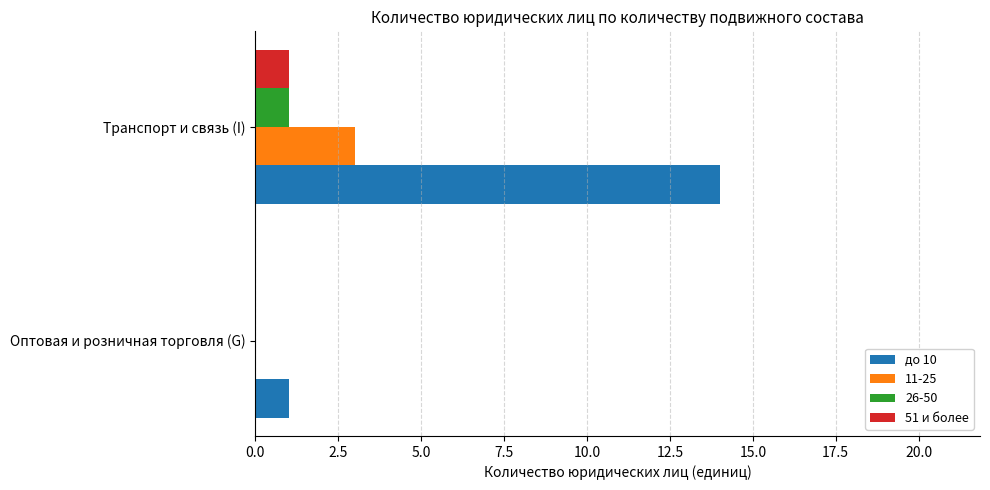

Between Оптовая и розничная торговля (G) and Транспорт и связь (I), which series saw the biggest shift?

до 10